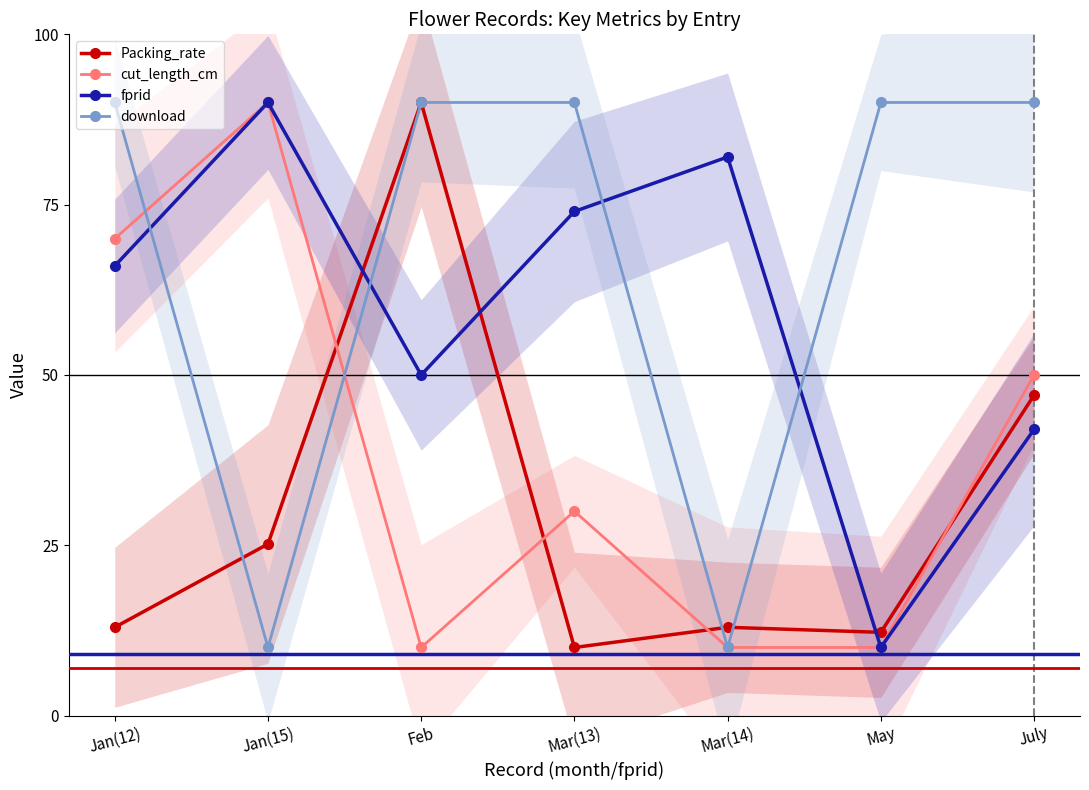

Rank the series at July from lowest to highest value.

fprid, Packing_rate, cut_length_cm, download